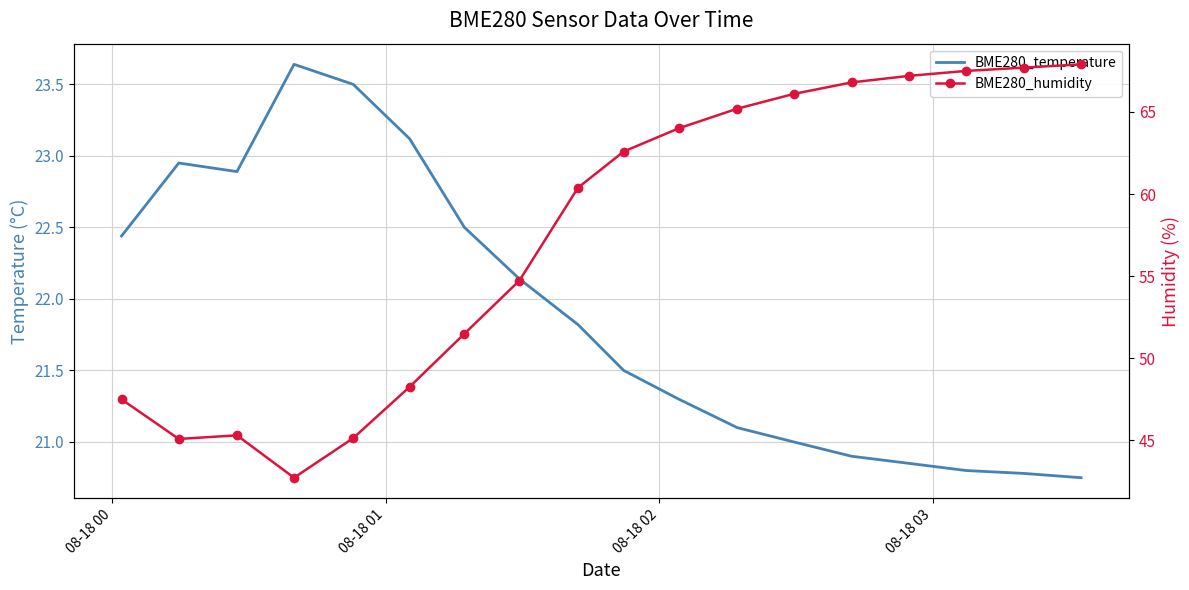

True or false: BME280_humidity has a value of 12.8 at 08-18 01.

False